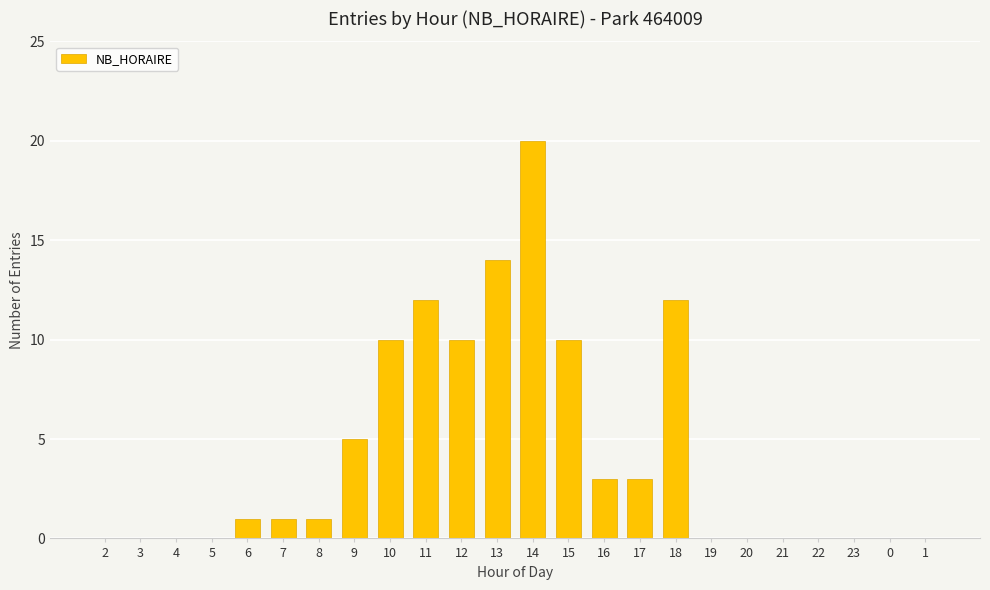

The value at 19 is 7. True or false?

False